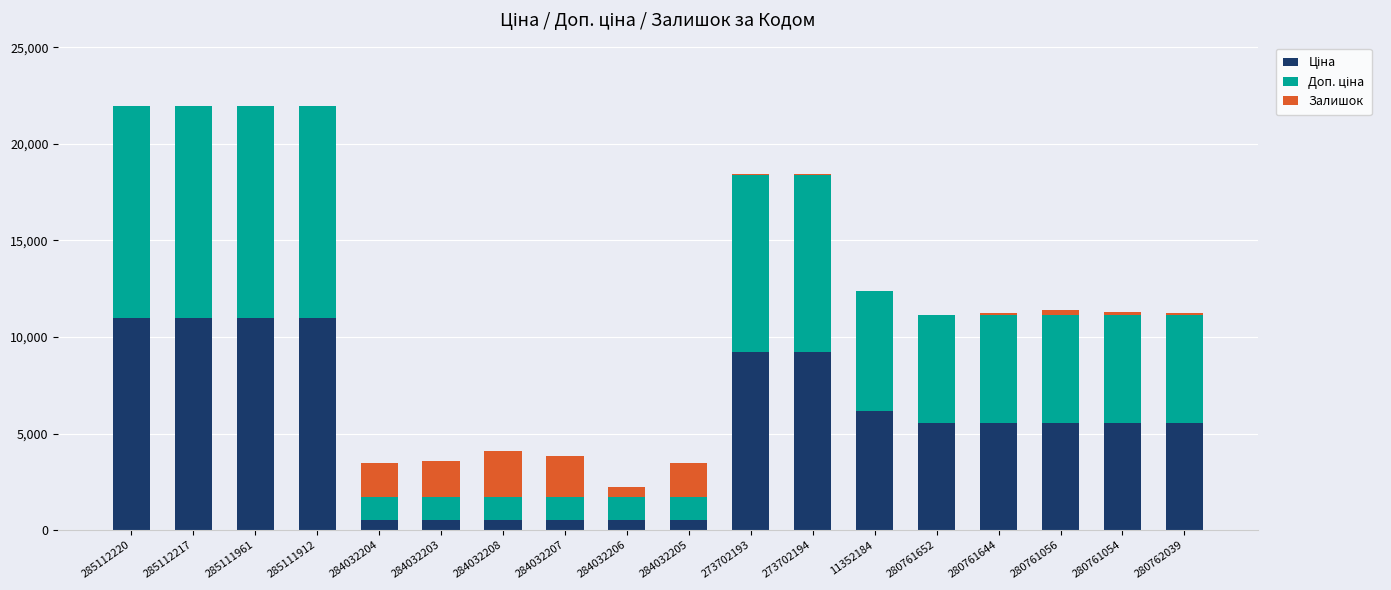

Are the bars horizontal?

No